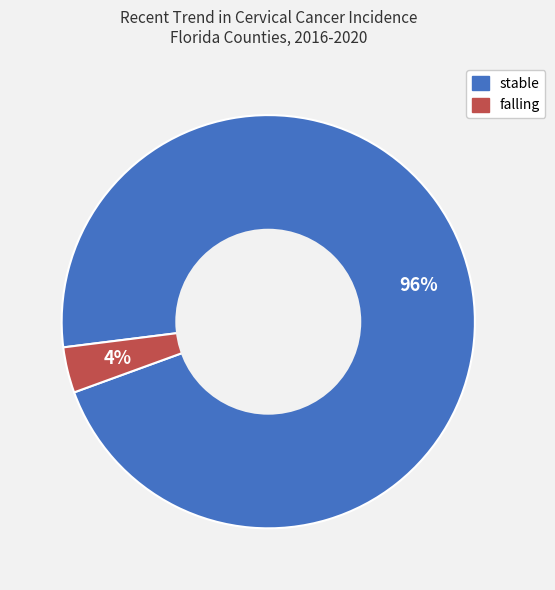

Is there any slice that represents more than half of the pie?

Yes